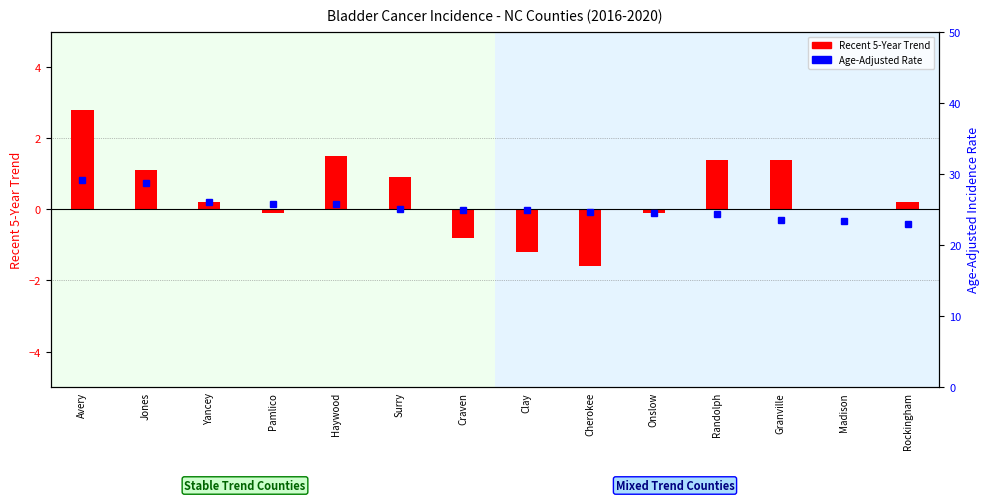

What is the value of the Recent 5-Year Trend bar at the 6th from the left?

0.9